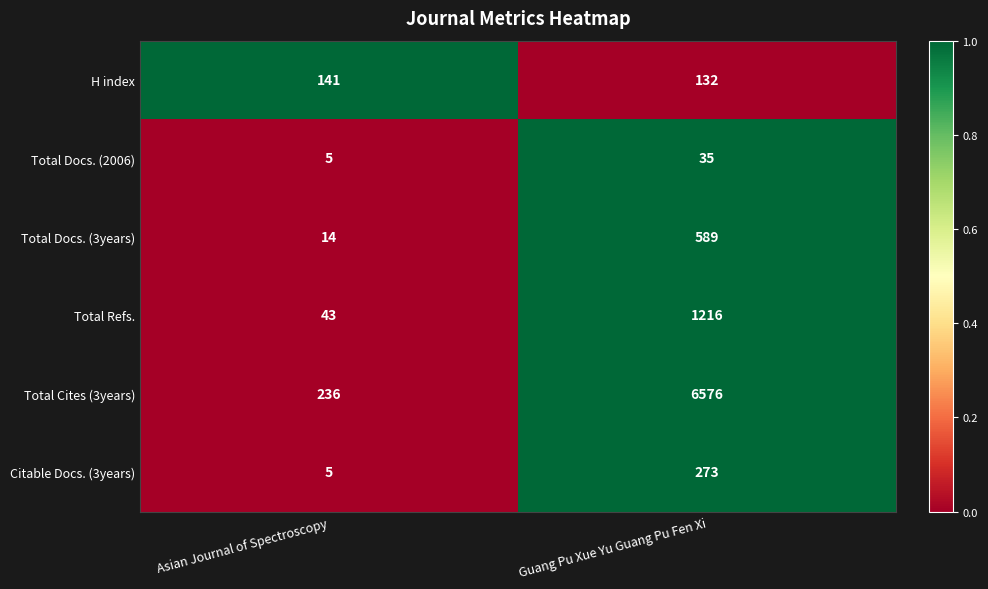

What is the maximum value for Total Cites (3years)?

6576